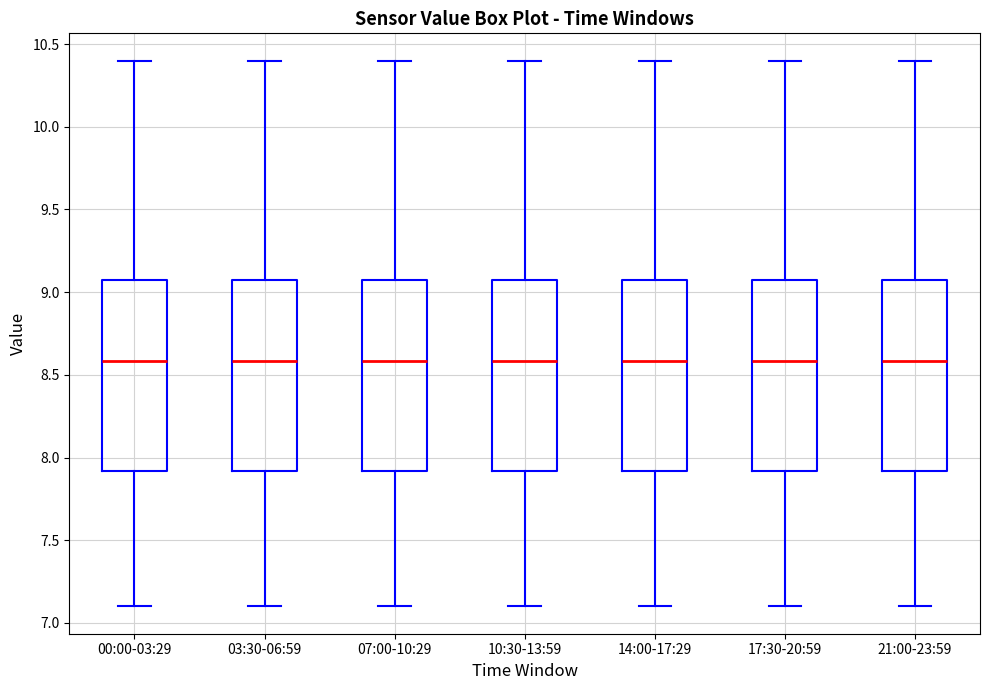

Reading left to right, read every box against the y-axis: the position of its median line, the range the box covers, and the ends of its whiskers. The values are not printed on the chart, so give them approximately, as read against the axis.

00:00-03:29: median 8.6, box 7.9 to 9.1, whiskers 7.1 to 10.4
03:30-06:59: median 8.6, box 7.9 to 9.1, whiskers 7.1 to 10.4
07:00-10:29: median 8.6, box 7.9 to 9.1, whiskers 7.1 to 10.4
10:30-13:59: median 8.6, box 7.9 to 9.1, whiskers 7.1 to 10.4
14:00-17:29: median 8.6, box 7.9 to 9.1, whiskers 7.1 to 10.4
17:30-20:59: median 8.6, box 7.9 to 9.1, whiskers 7.1 to 10.4
21:00-23:59: median 8.6, box 7.9 to 9.1, whiskers 7.1 to 10.4